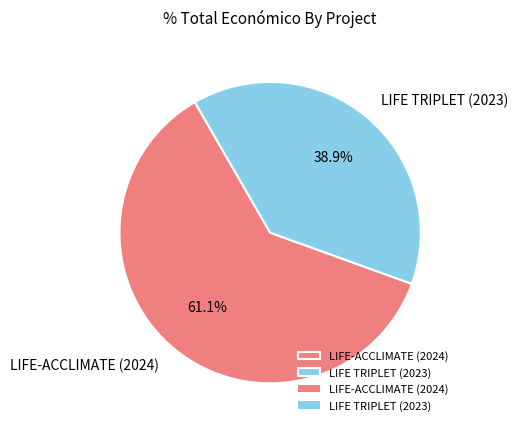

To the nearest percent, what is the difference between the LIFE-ACCLIMATE (2024) and LIFE TRIPLET (2023) slice percentages?

22%